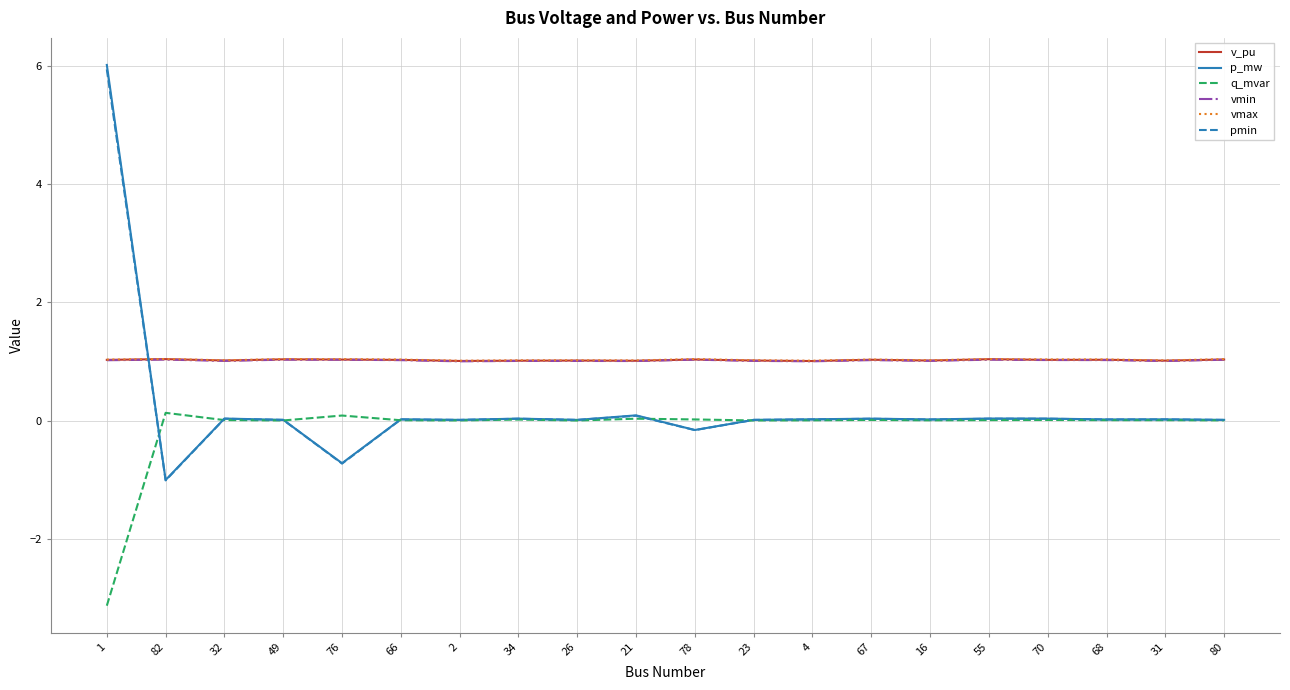

What position from the left is 2?

7